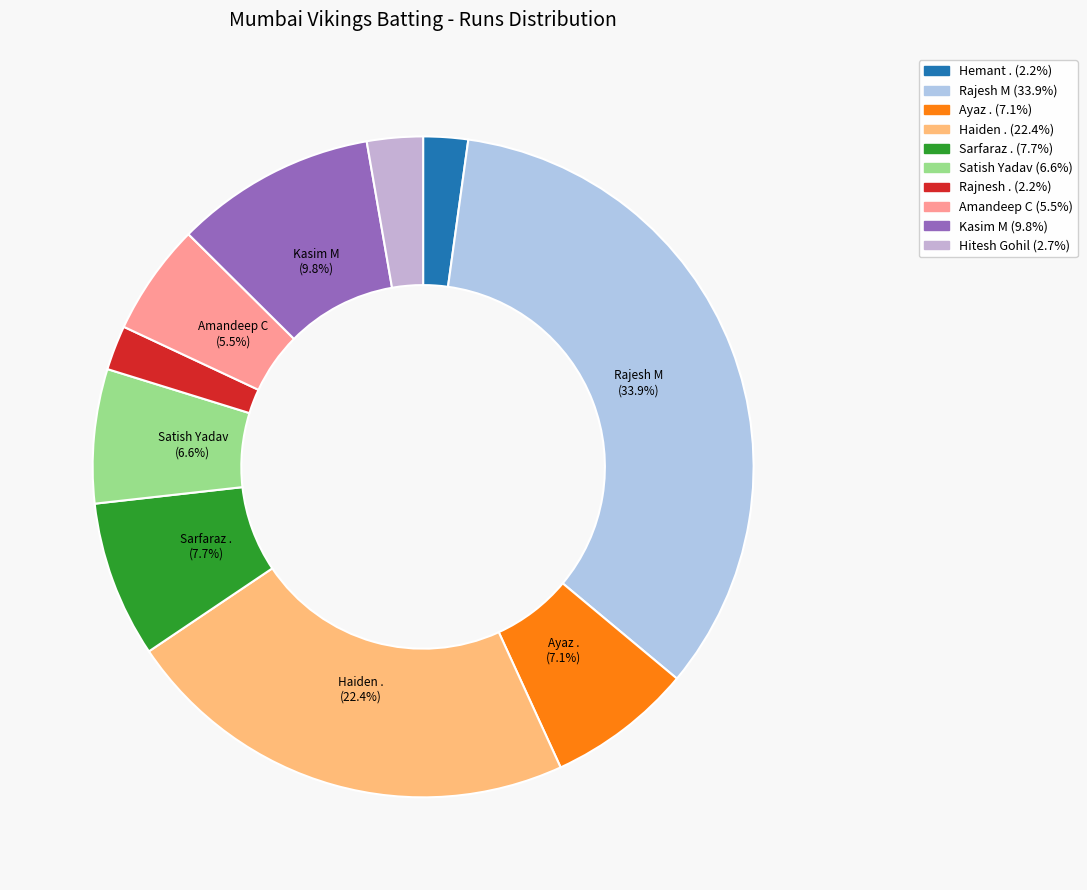

Between Hemant . and Satish Yadav, which is larger?

Satish Yadav